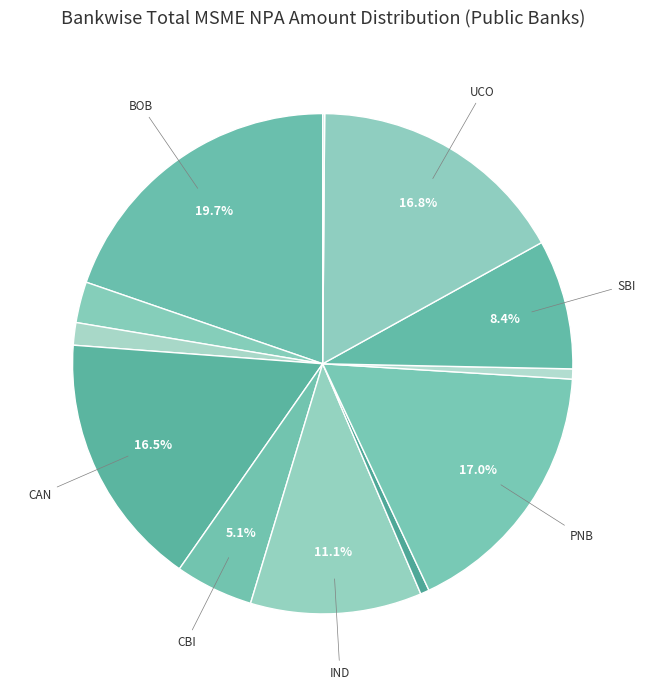

To the nearest percent, what is the average slice percentage?

8%